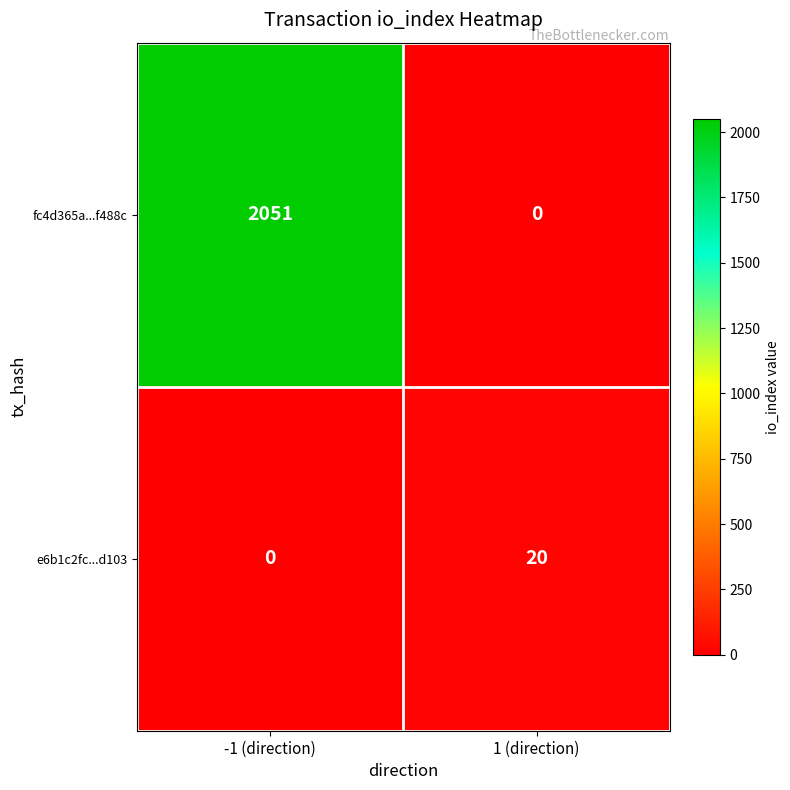

Reading left to right, what are all the values shown in this chart?

fc4d365a...f488c: -1 (direction)=2051	1 (direction)=0
e6b1c2fc...d103: -1 (direction)=0	1 (direction)=20